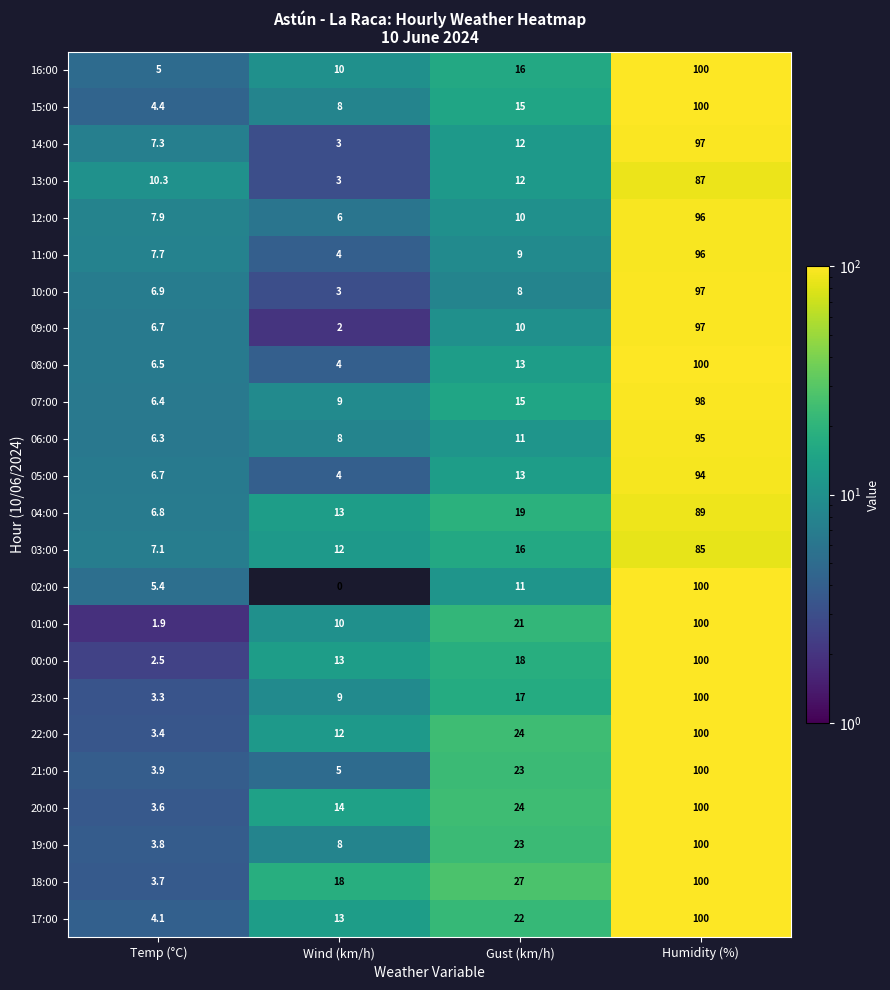

Which category has the lowest value across all series?

Wind (km/h)